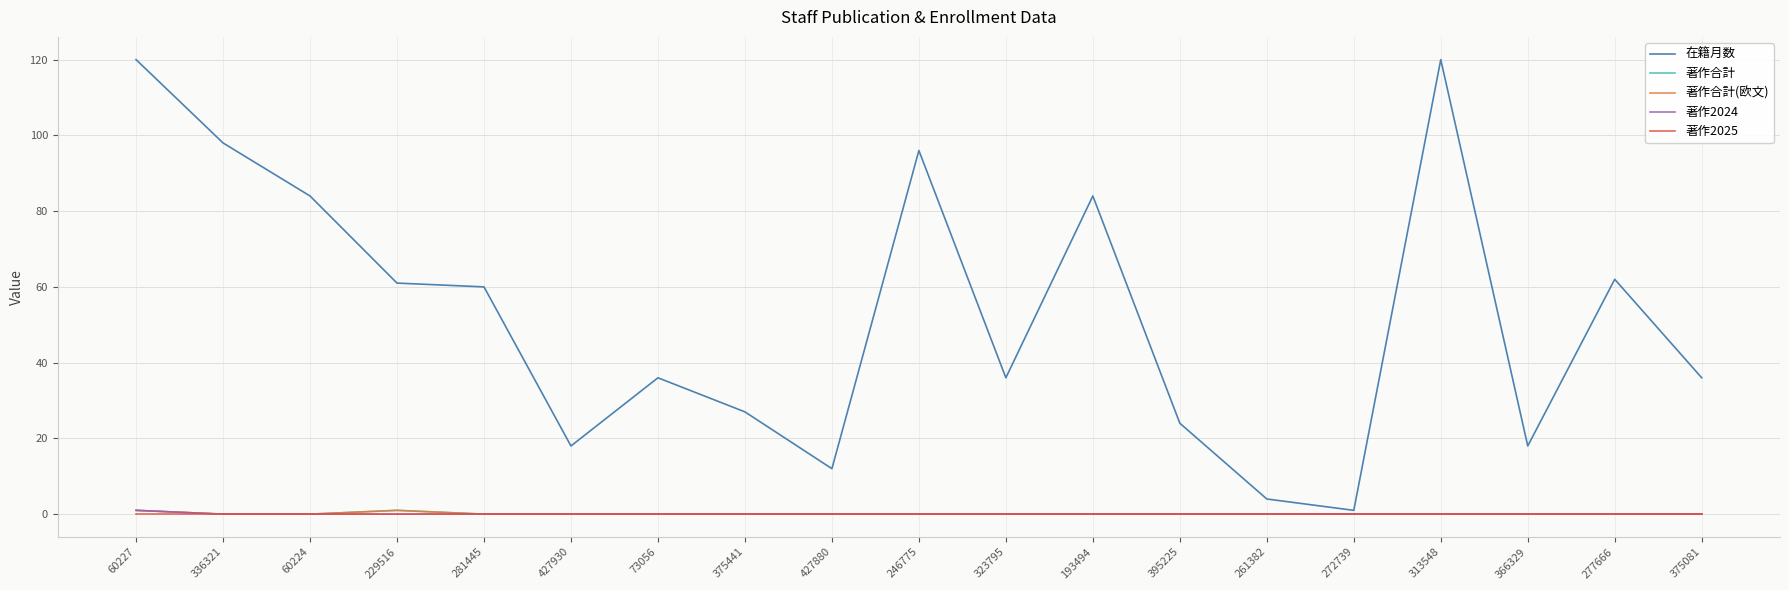

Is it true that 著作2024 equals 0 at 323795?

True